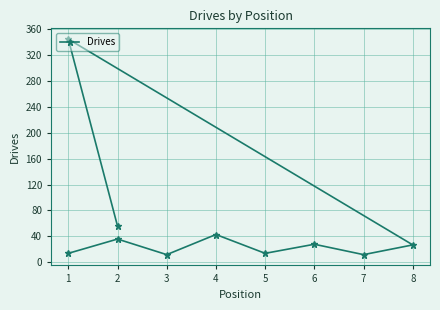

What is the minimum value shown in the chart?

12